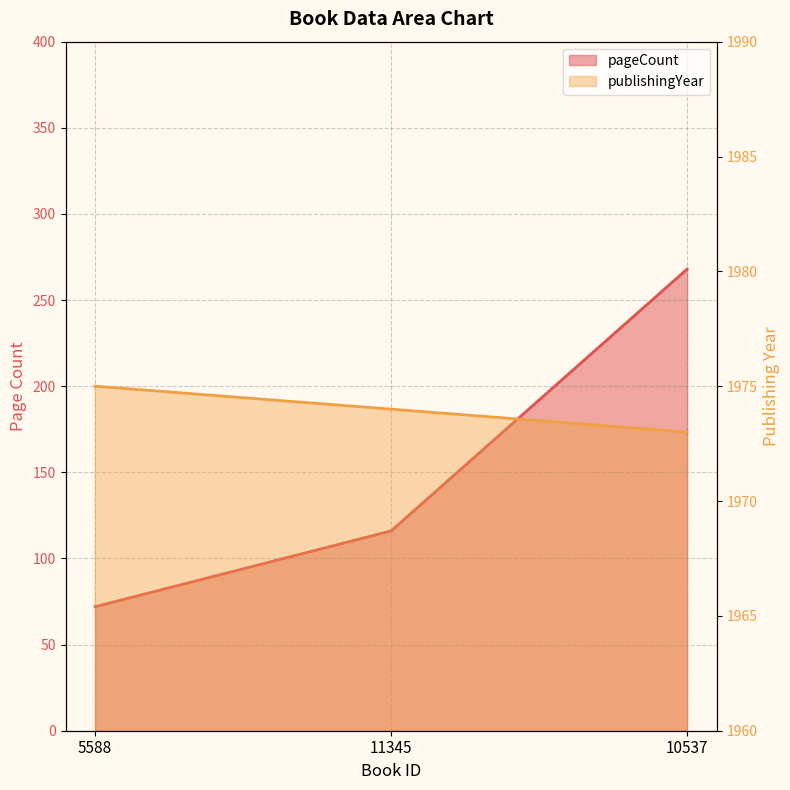

What are all the series names shown in the legend?

pageCount, publishingYear